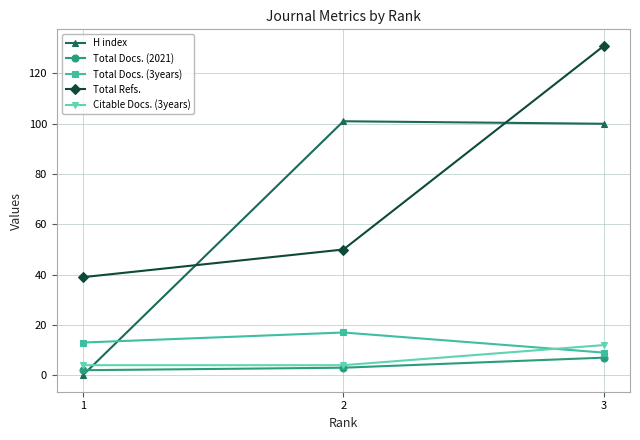

What is the value of the Citable Docs. (3years) point at the 2nd from the left?

4